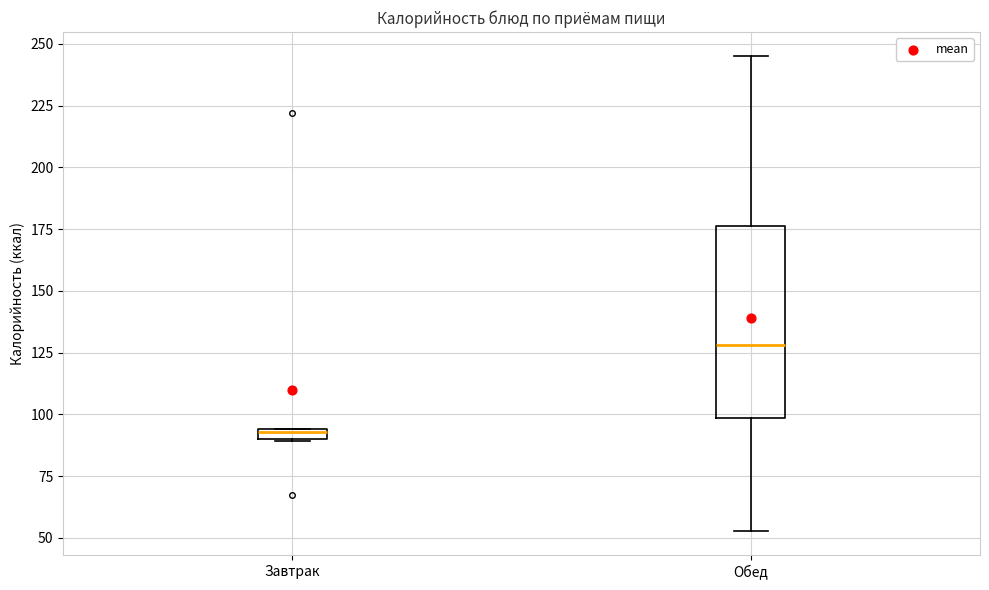

Which box has the lowest median line?

Завтрак